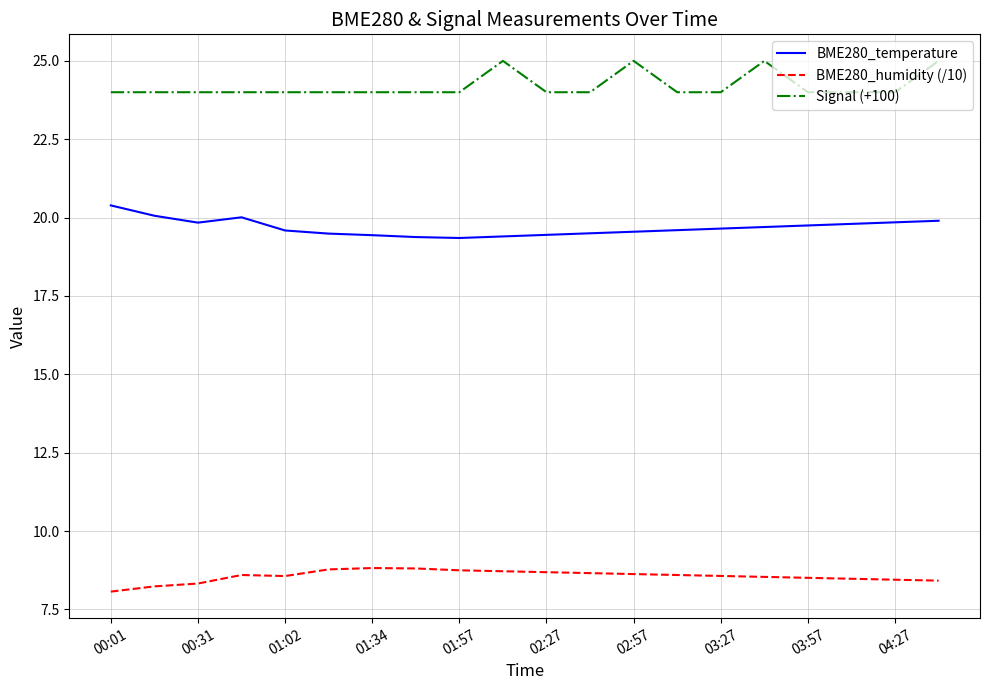

Rank the series by their average value, from lowest to highest.

BME280_humidity (/10), BME280_temperature, Signal (+100)